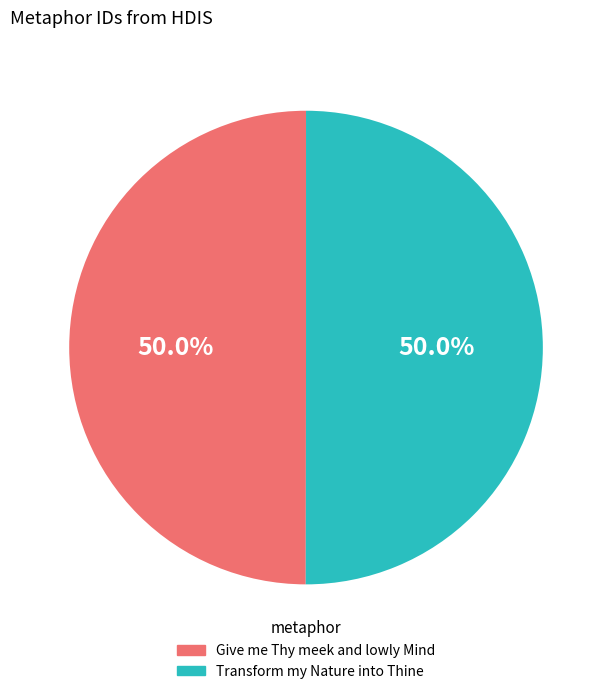

To the nearest percent, what is the combined percentage of Give me Thy meek and lowly Mind and Transform my Nature into Thine?

100%